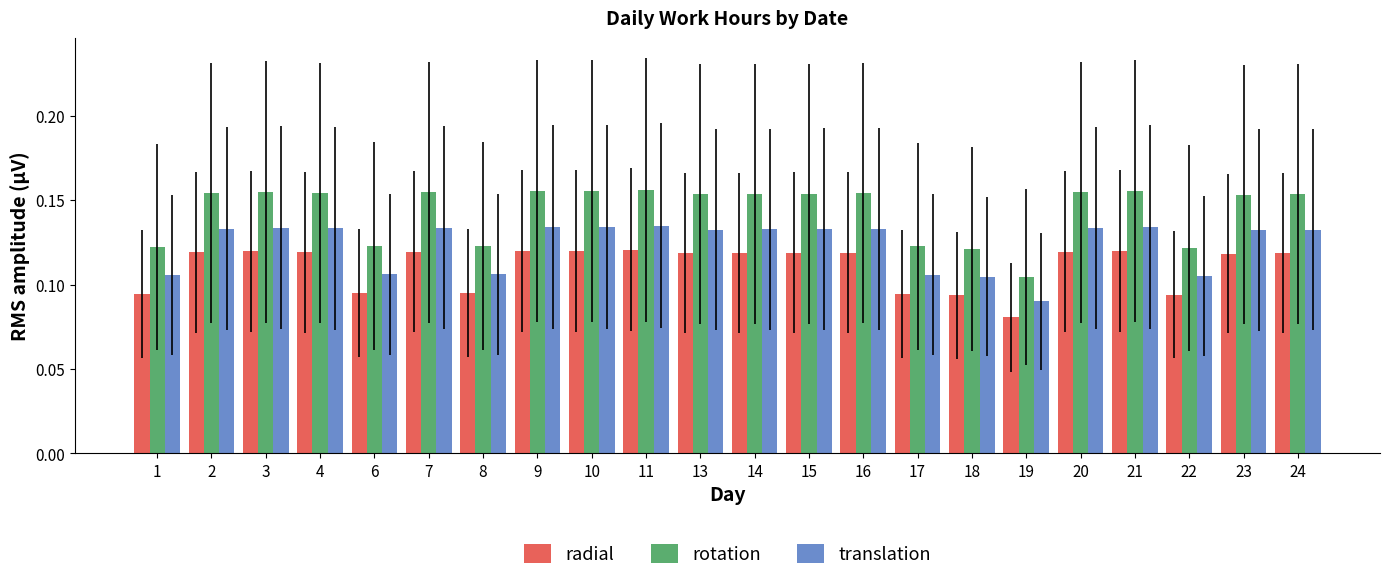

Are the bars grouped side by side (vs. stacked)?

Yes